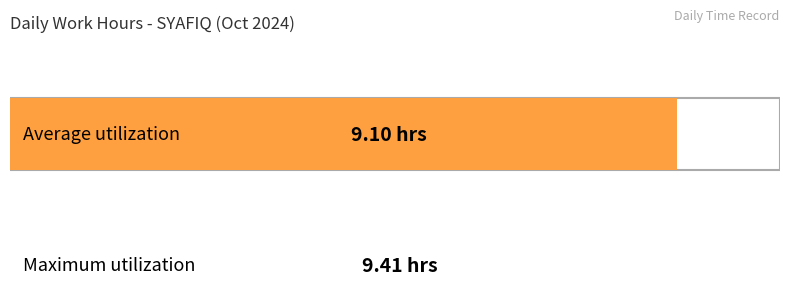

Which series has the largest range (max minus min)?

Average utilization